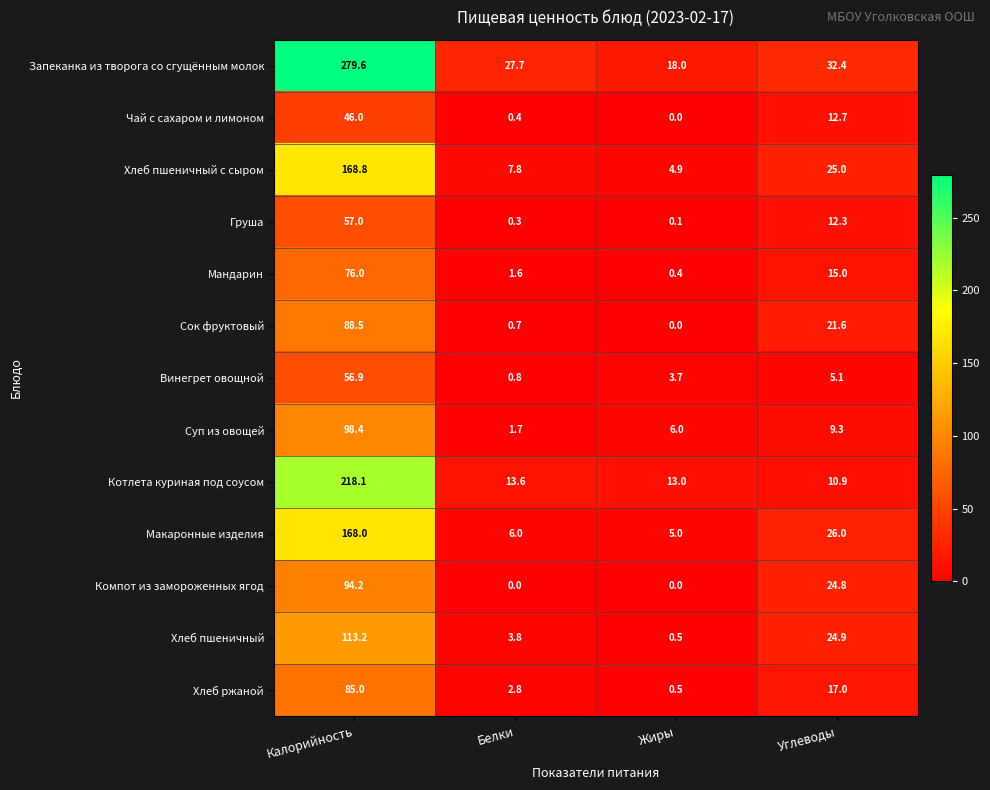

How many distinct data groups are displayed?

13